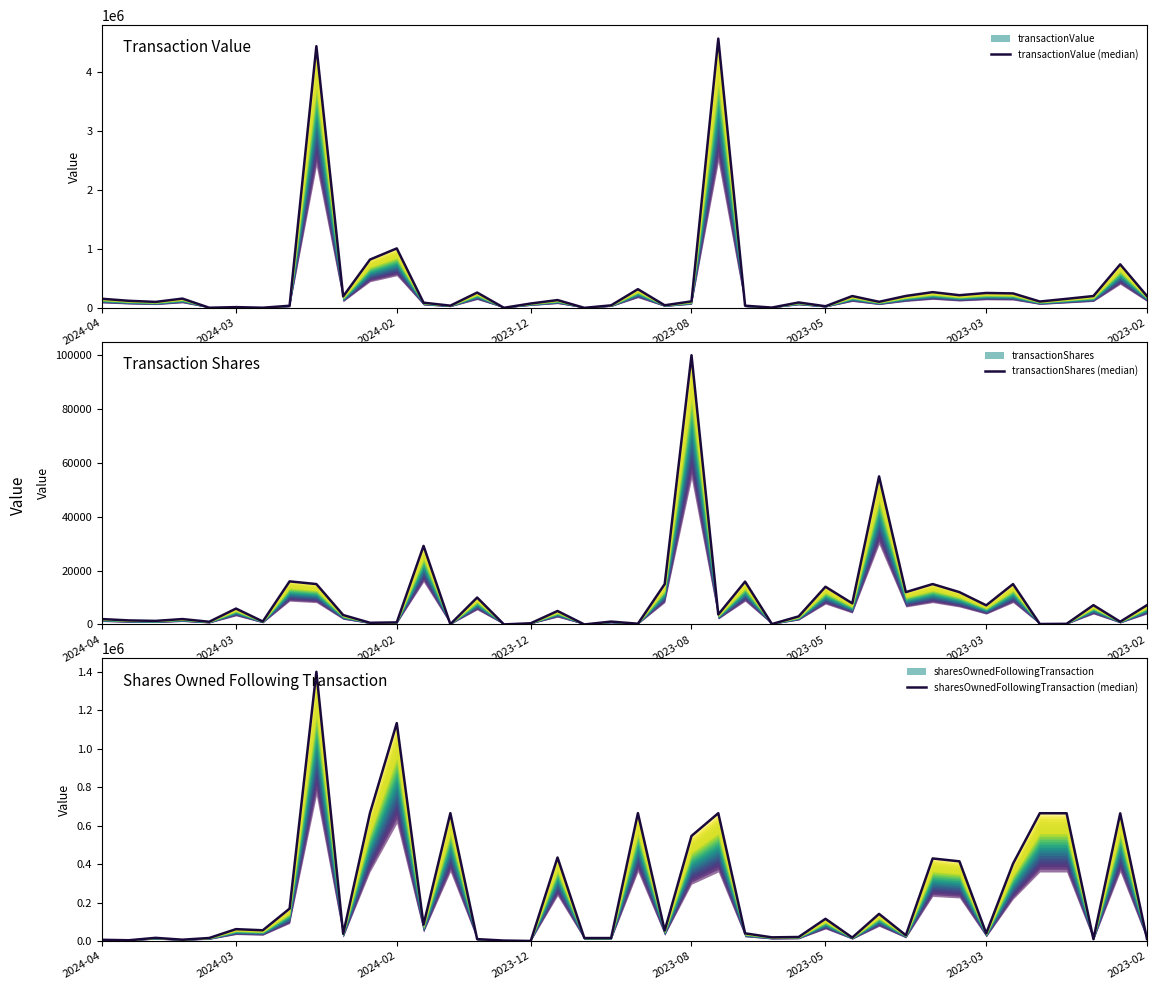

Is it true that transactionValue (median) equals 16040 at 13?

False